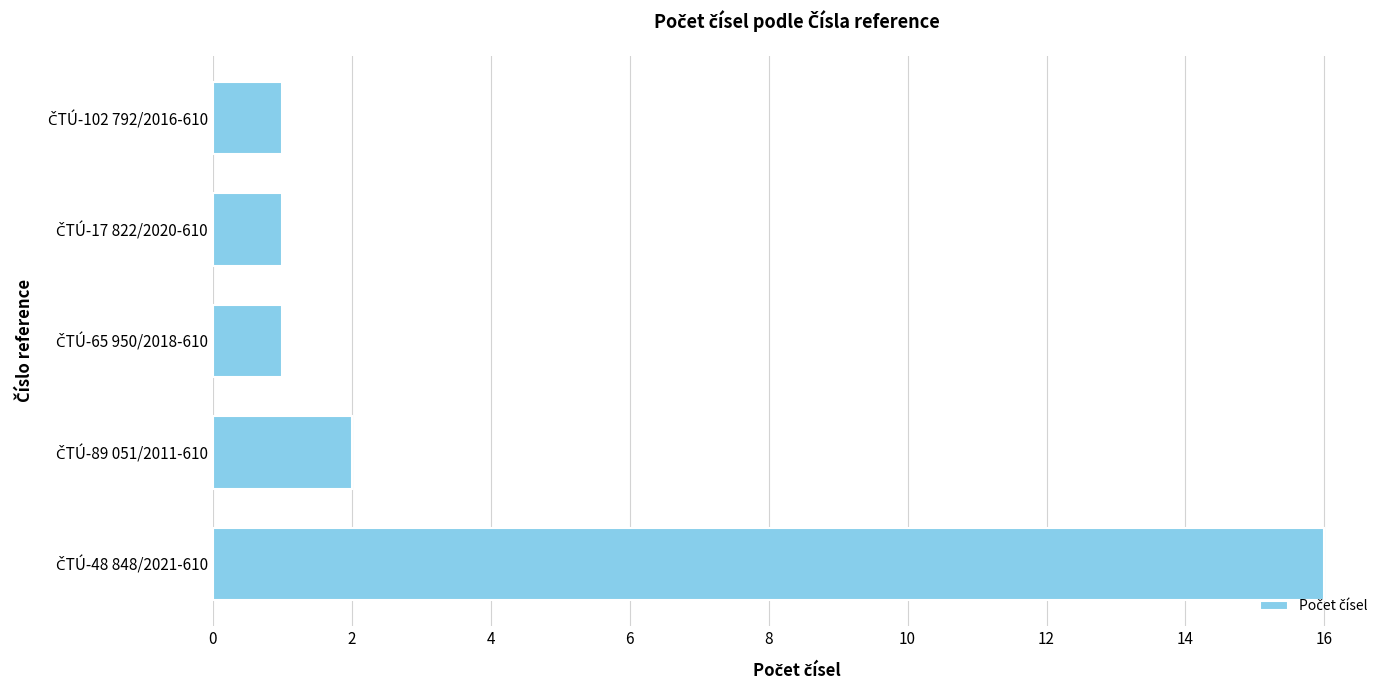

What is the difference between the maximum and minimum values?

15